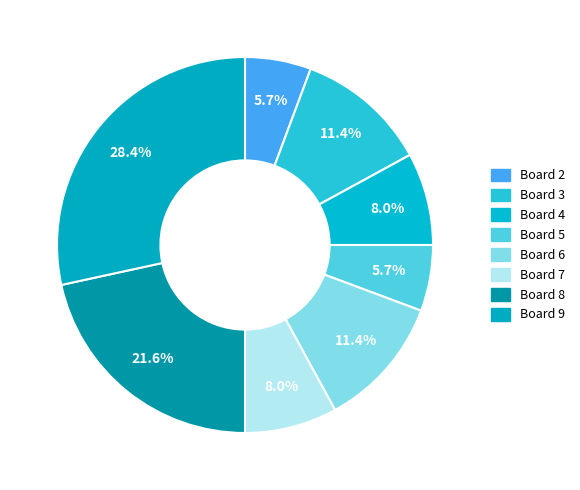

Count the number of slices in the pie.

8